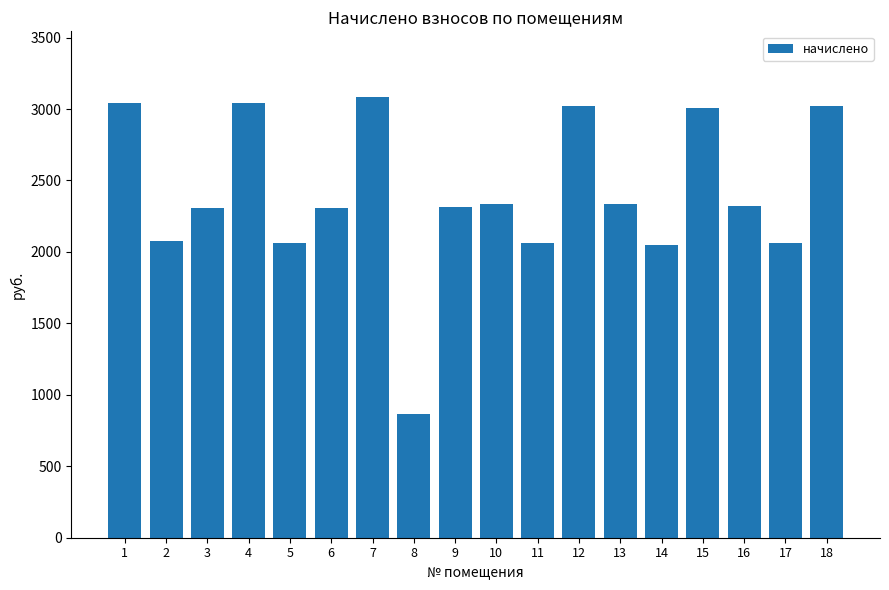

What is the smallest value displayed?

863.4